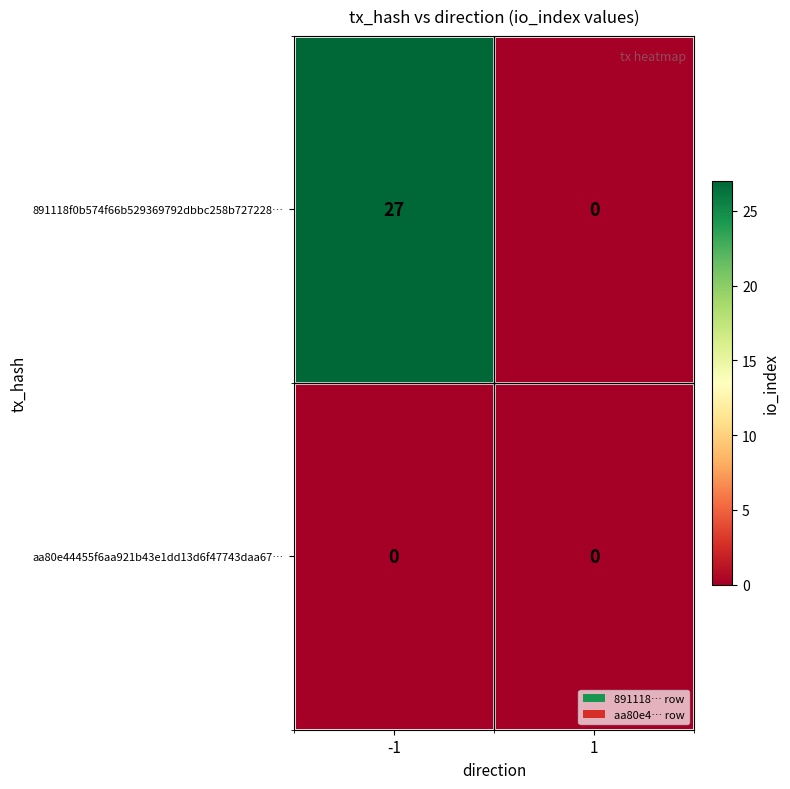

What is the sum of the 891118f0b574f66b529369792dbbc258b727228… values at 1 and -1?

27